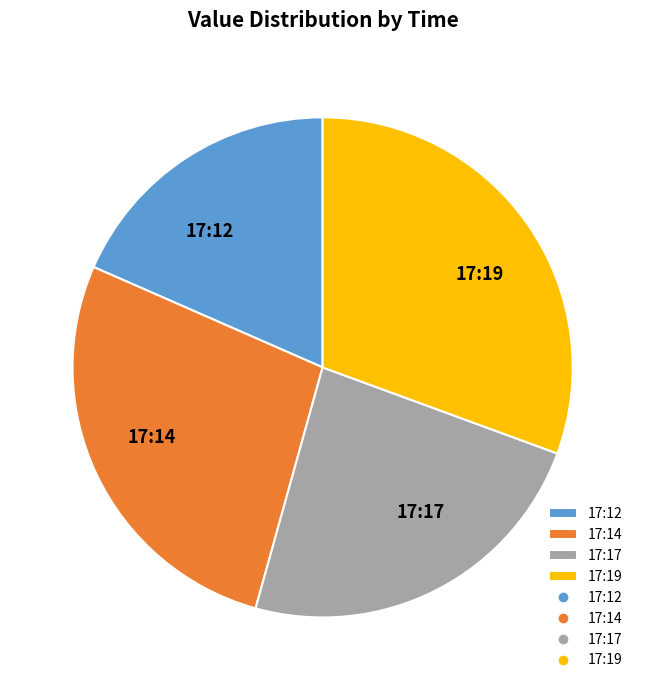

Which has a higher value, 17:14 or 17:17?

17:14